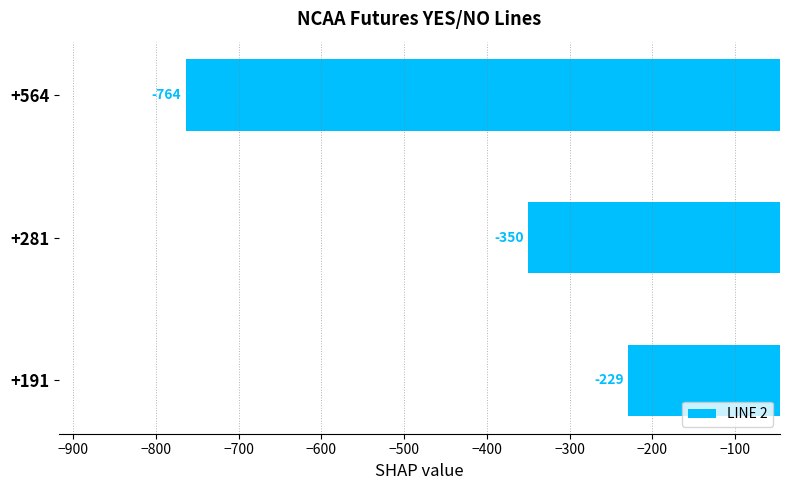

At which category does the chart reach its minimum across all series?

+564